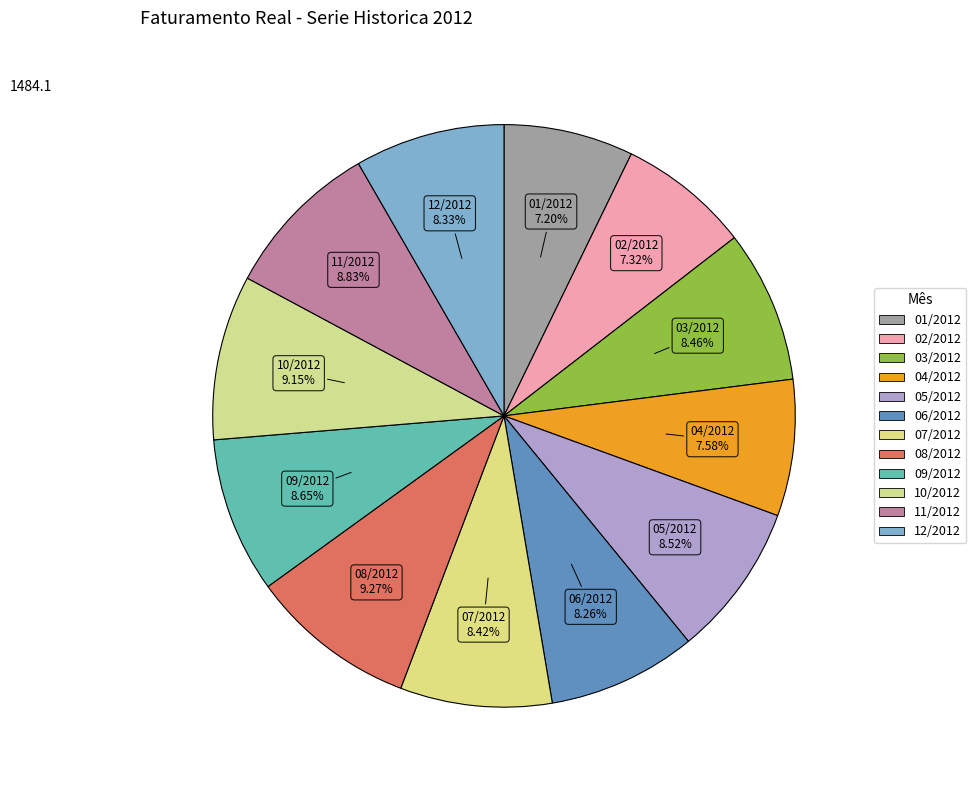

To the nearest percent, what percentage of the pie is 01/2012?

7%